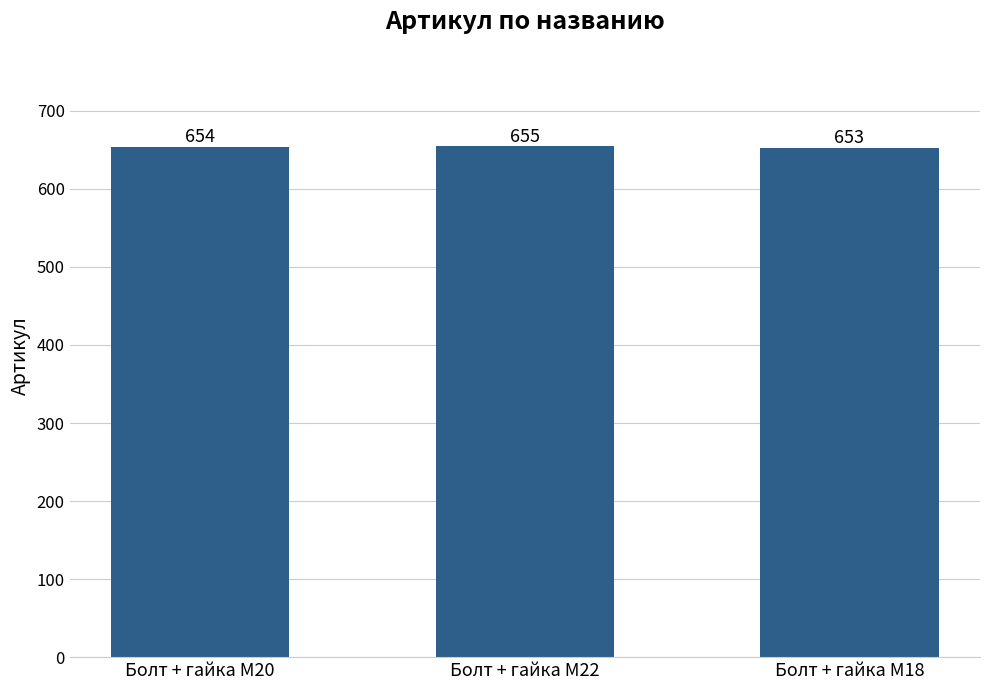

What is the smallest value displayed?

653